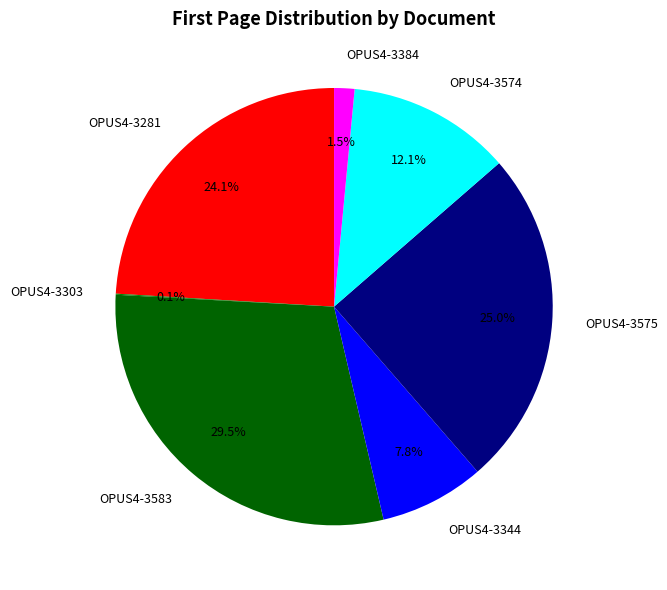

Does OPUS4-3384 represent more than half of the total?

No